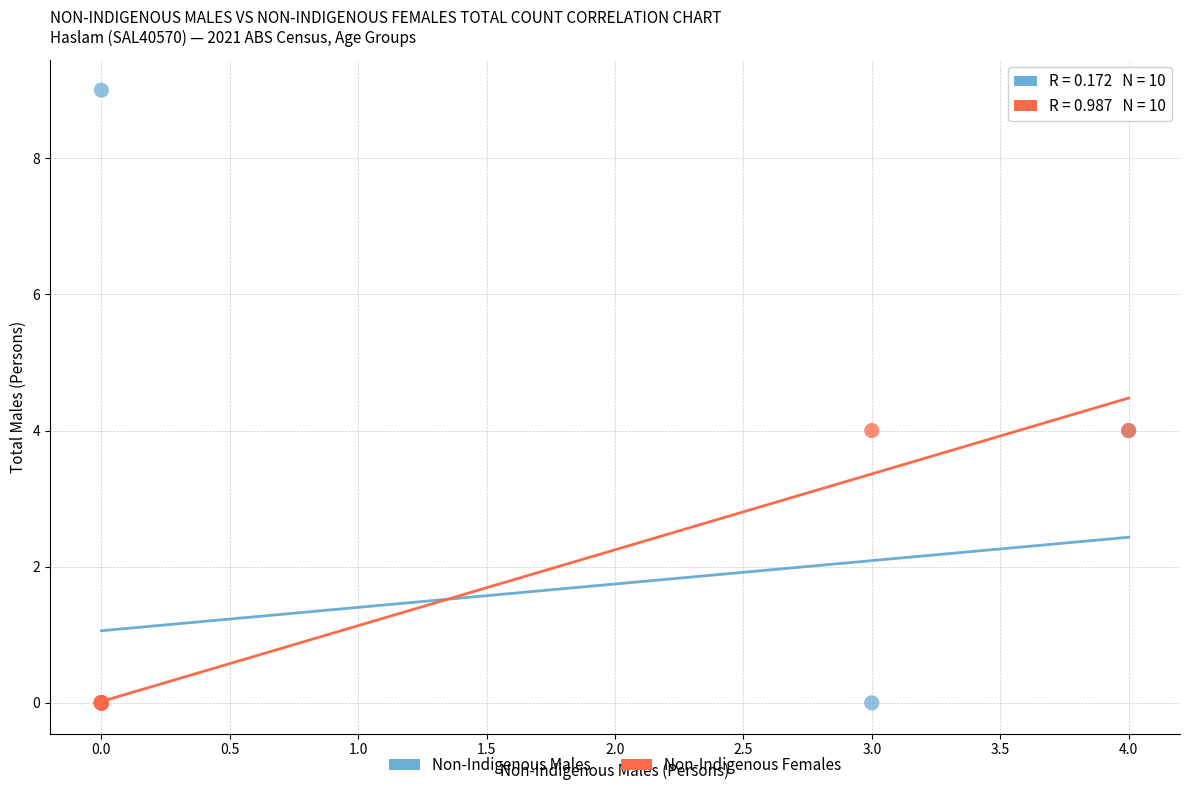

Which series reaches the maximum Y coordinate?

Non-Indigenous Males